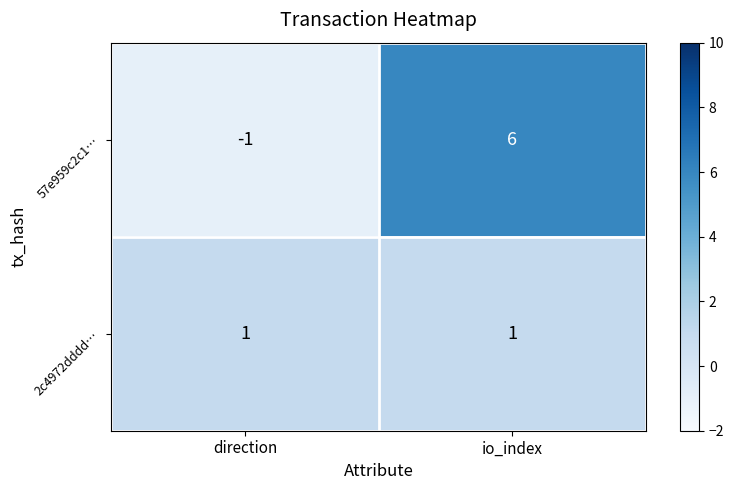

Reading right to left, what are all the values shown in this chart?

57e959c2c1…: 6	-1
2c4972dddd…: 1	1